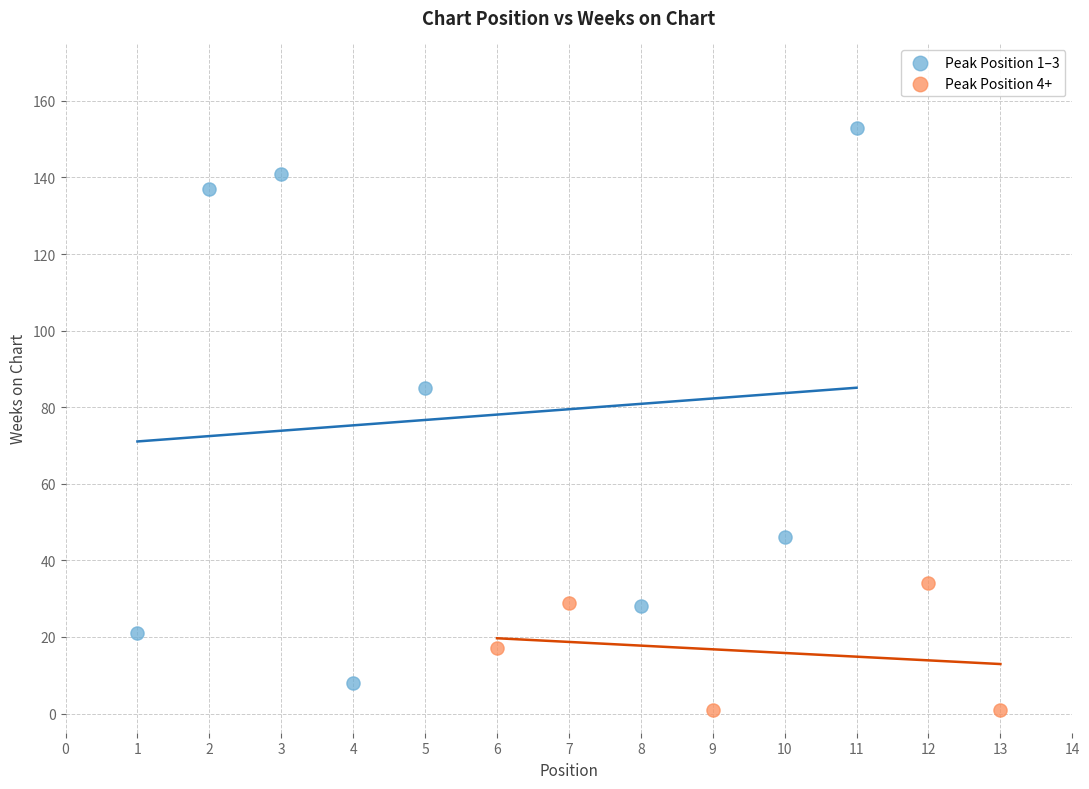

Which series has the largest Y range (max minus min)?

Peak Position 1–3